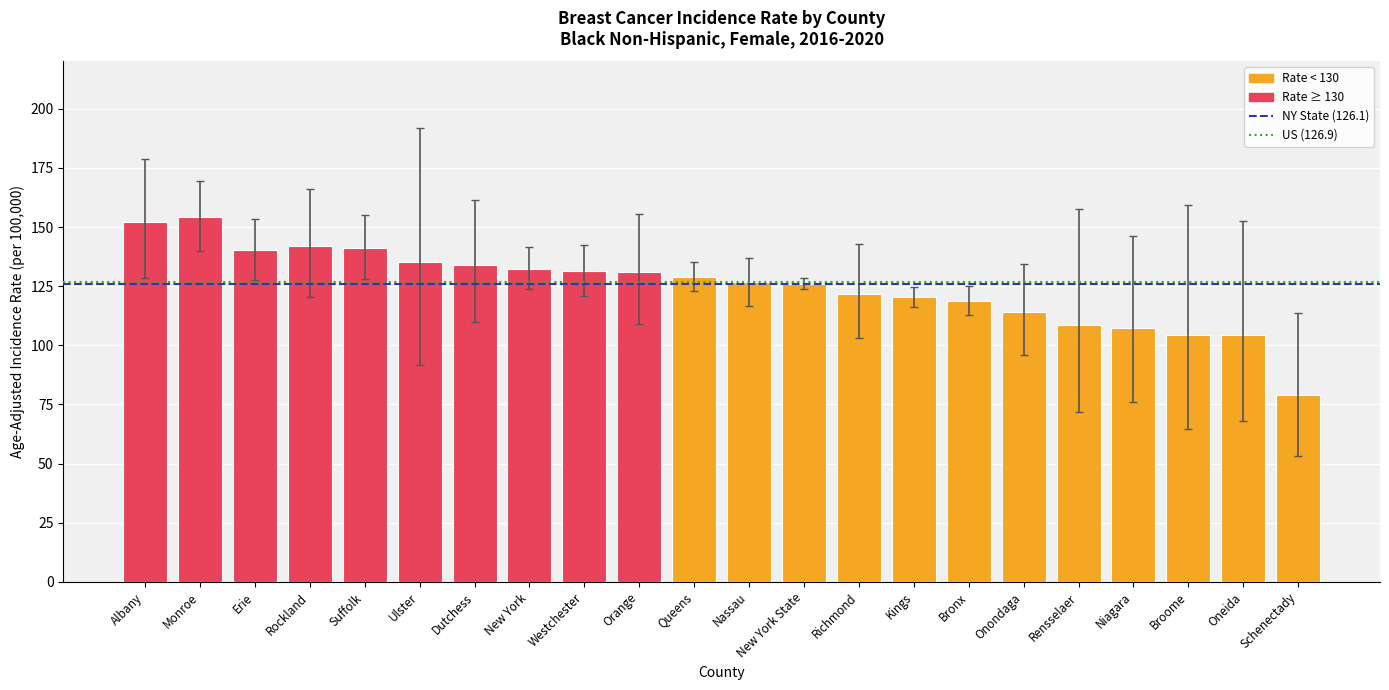

The value at Monroe is 99.4. True or false?

False